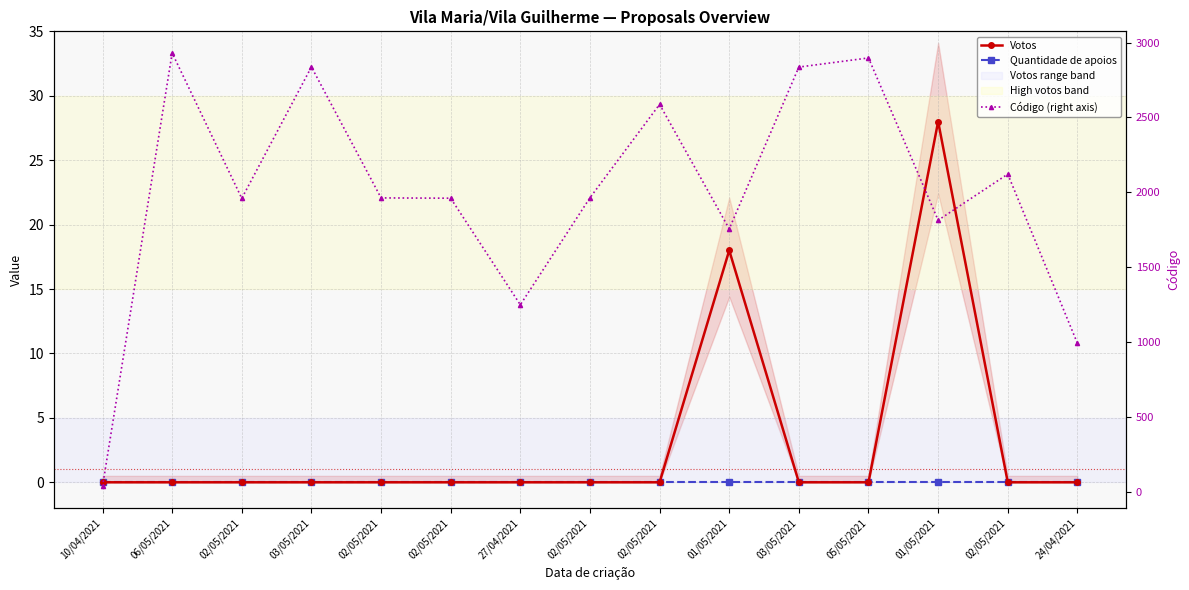

What are all the series names shown in the legend?

Votos, Quantidade de apoios, Código (right axis)